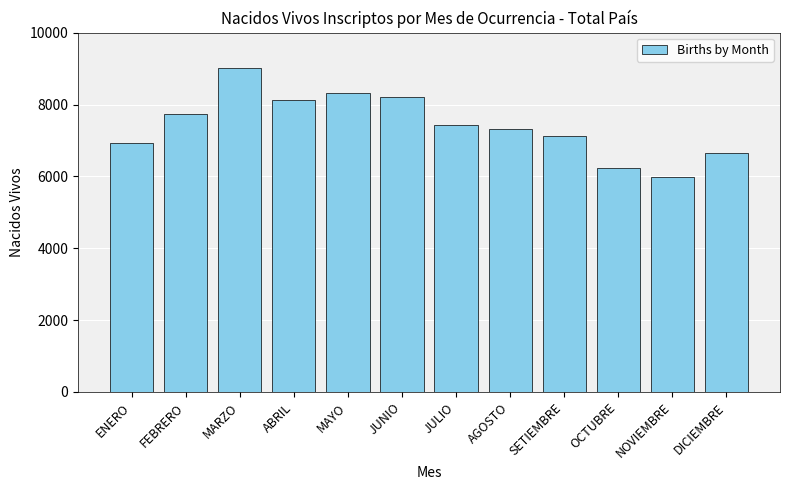

Between ENERO and FEBRERO, which is larger?

FEBRERO